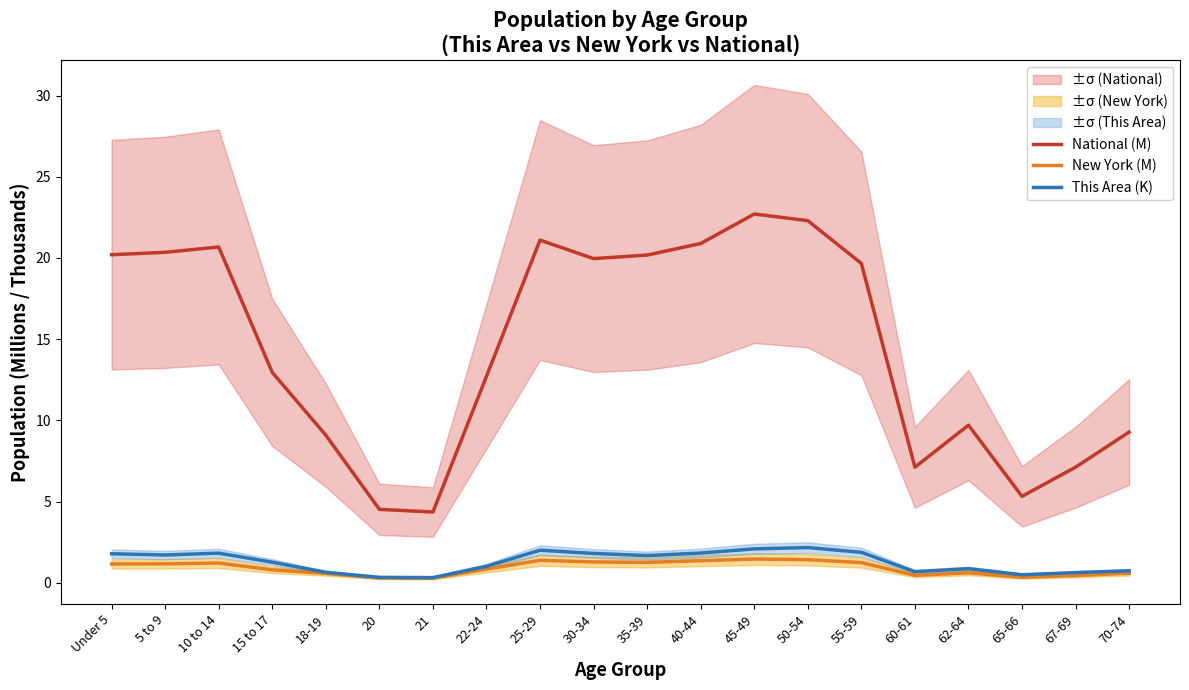

True or false: National (M) has a value of 6.9 at 50-54.

False